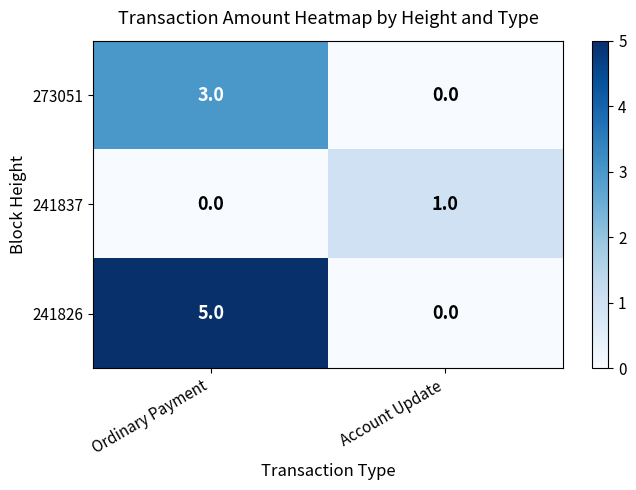

What is the sum of the 241826 values at Account Update and Ordinary Payment?

5